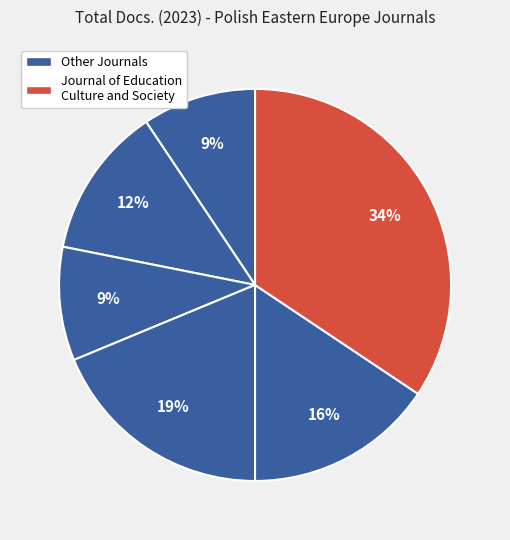

How many slices are in this pie chart?

6